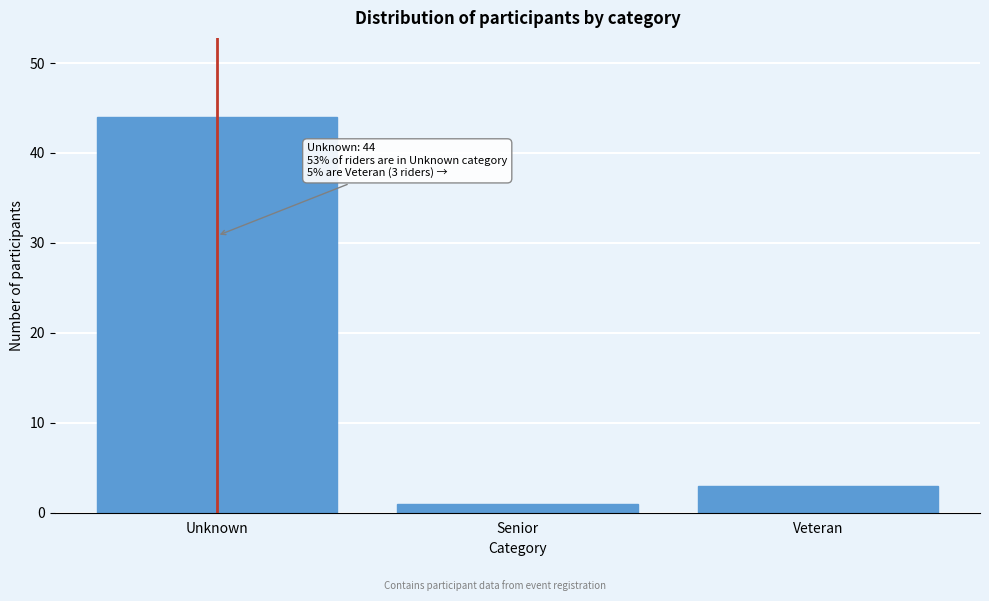

Reading left to right, list all the values displayed in this chart.

Unknown=44	Senior=1	Veteran=3